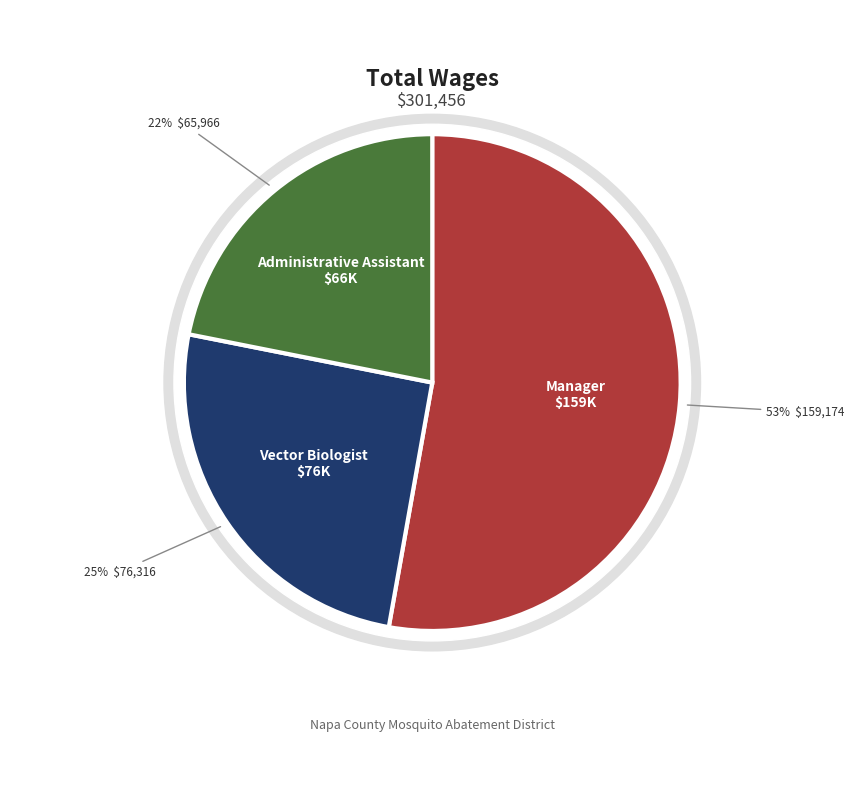

To the nearest percent, what portion does Vector Biologist represent?

25%